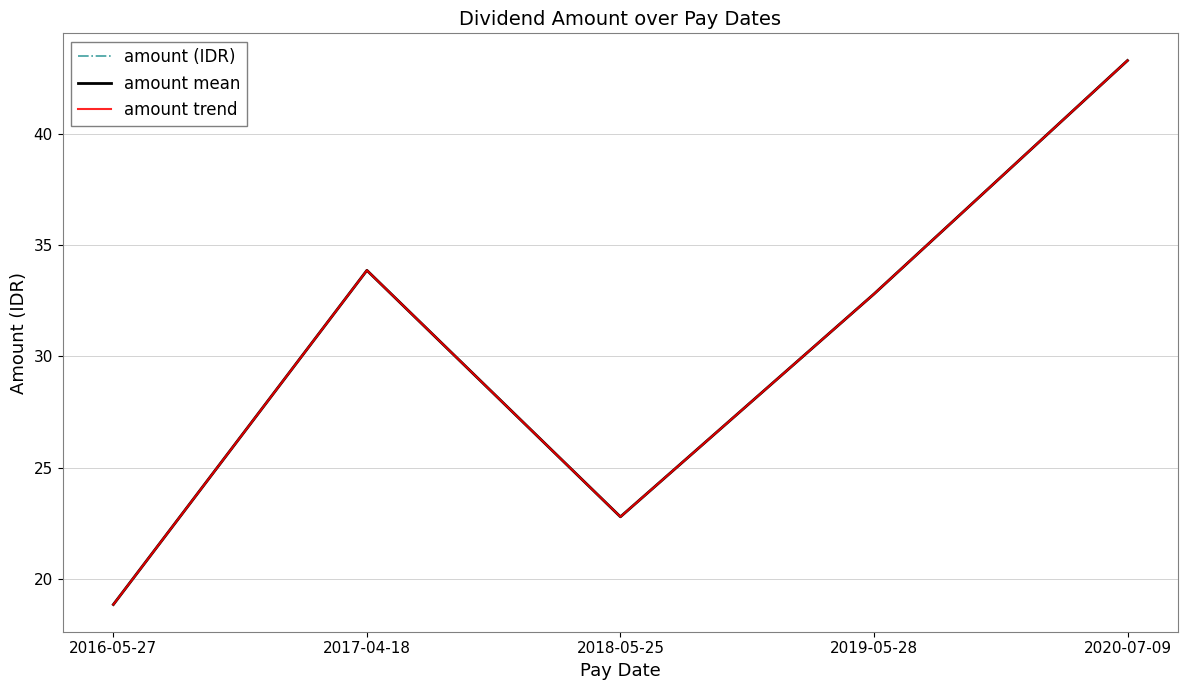

Which label corresponds to the largest value in the chart?

2020-07-09